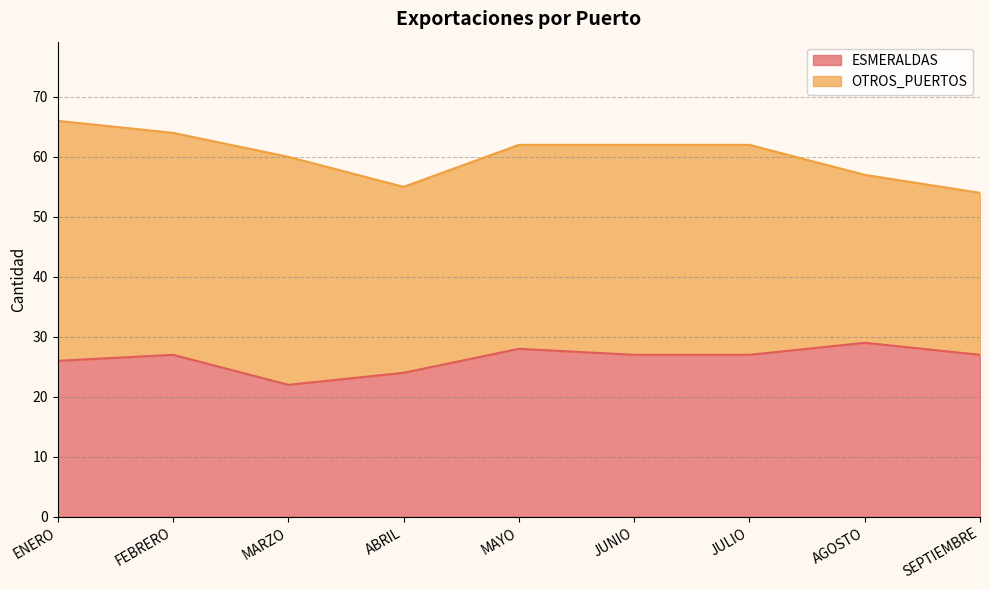

The chart shows a value of 18 at MAYO. True or false?

False